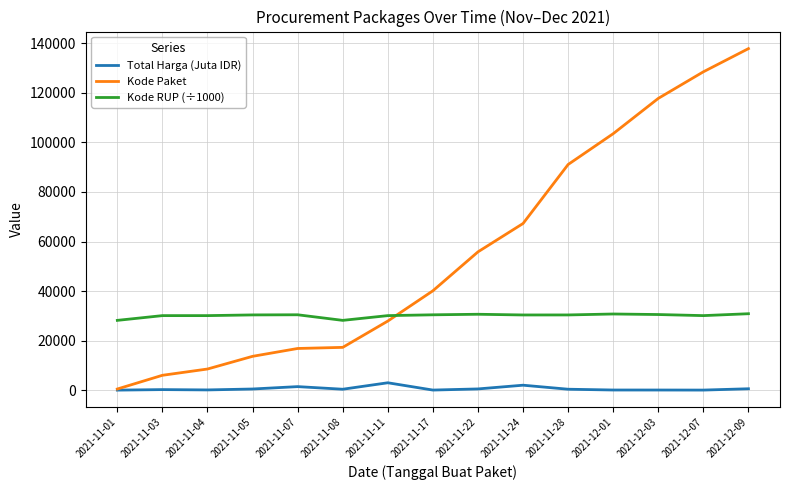

How many lines are shown in the chart?

3